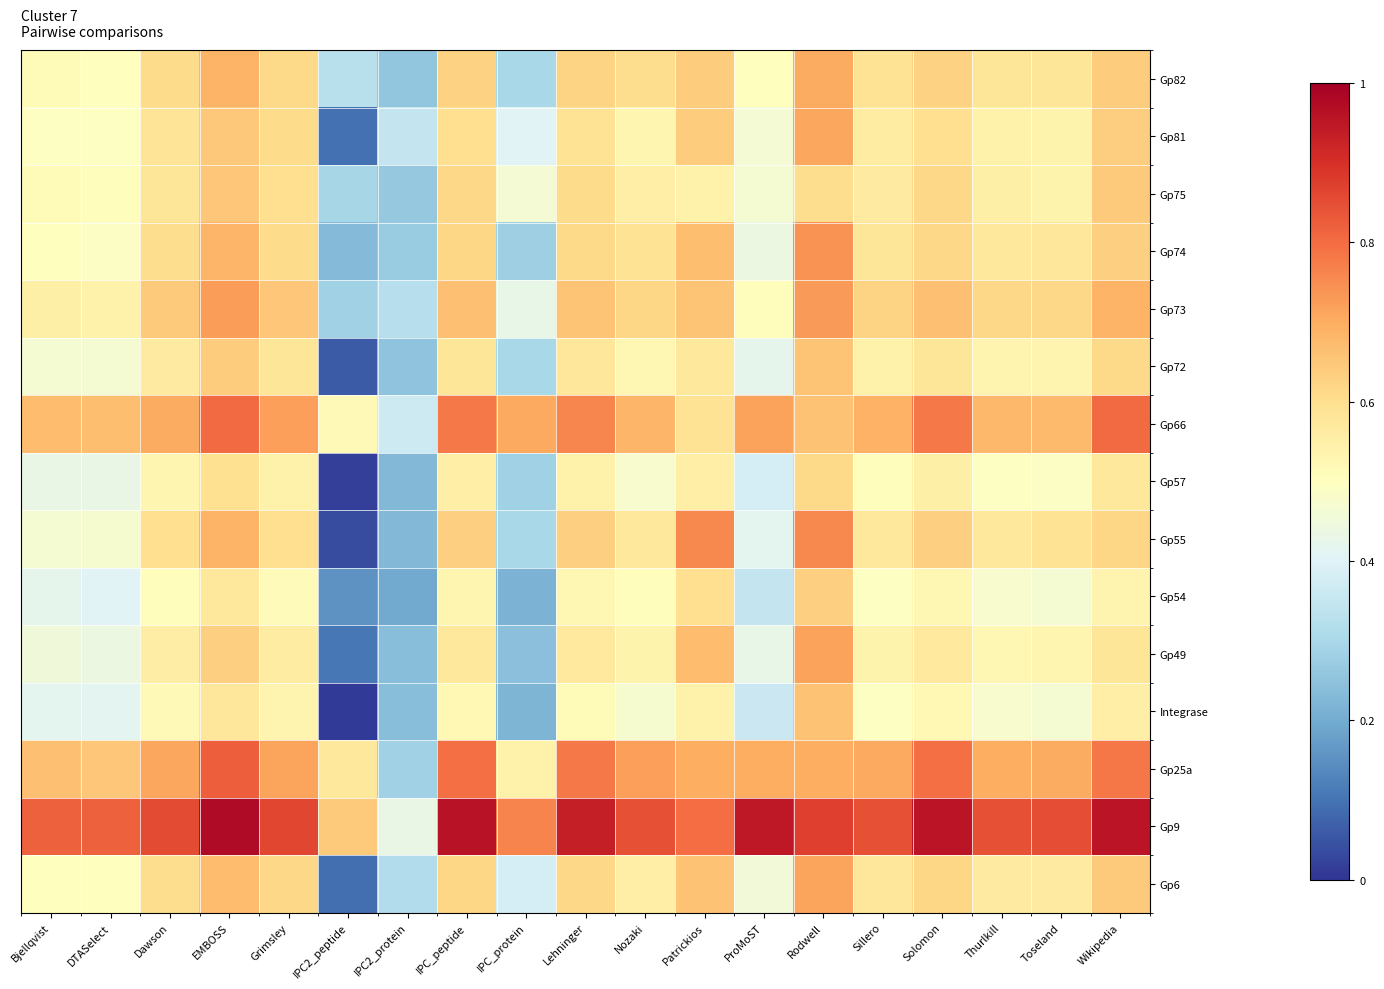

At which category is the sum across all series the highest?

Rodwell